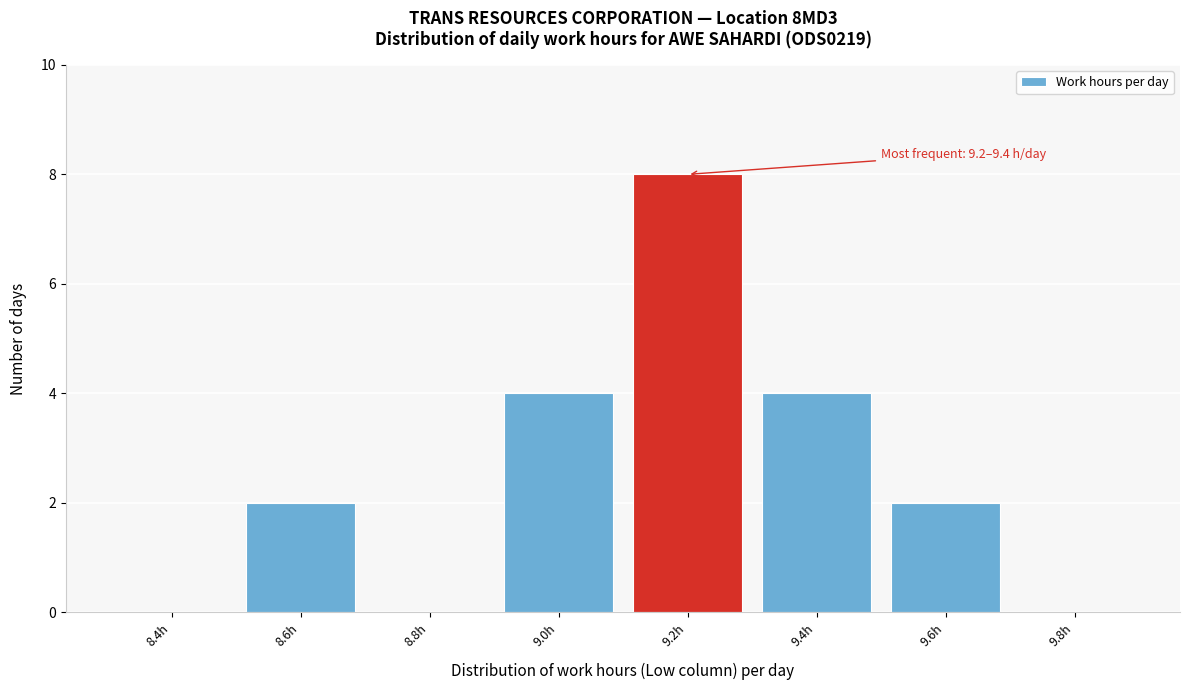

Reading right to left, transcribe all the data shown in this chart.

9.8h=0	9.6h=2	9.4h=4	9.2h=8	9.0h=4	8.8h=0	8.6h=2	8.4h=0